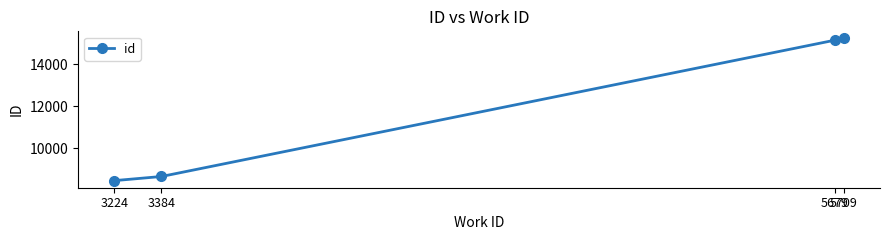

Rank the categories by value from highest to lowest.

5709, 5679, 3384, 3224